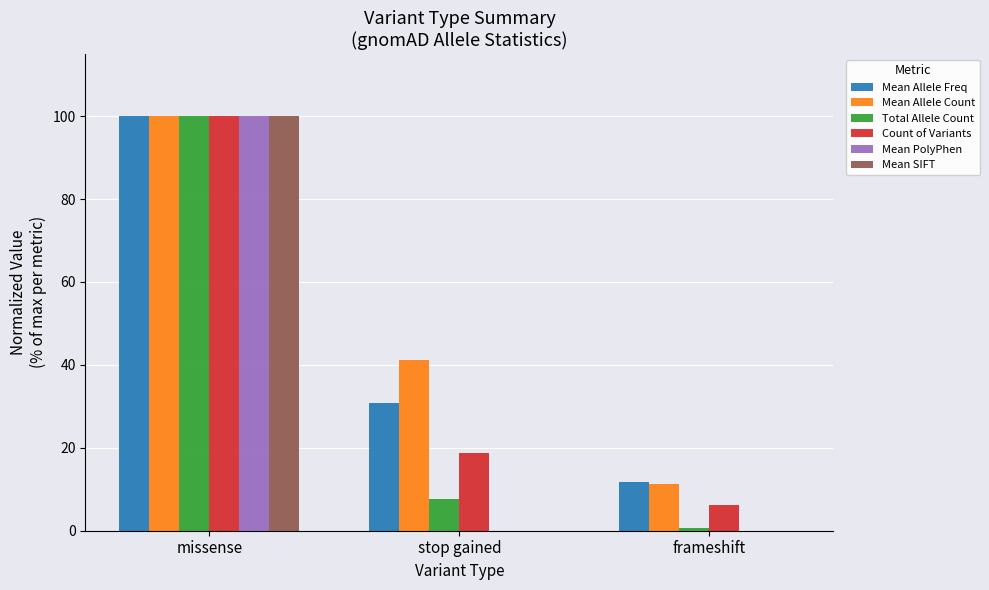

At which label does Count of Variants reach its peak?

missense